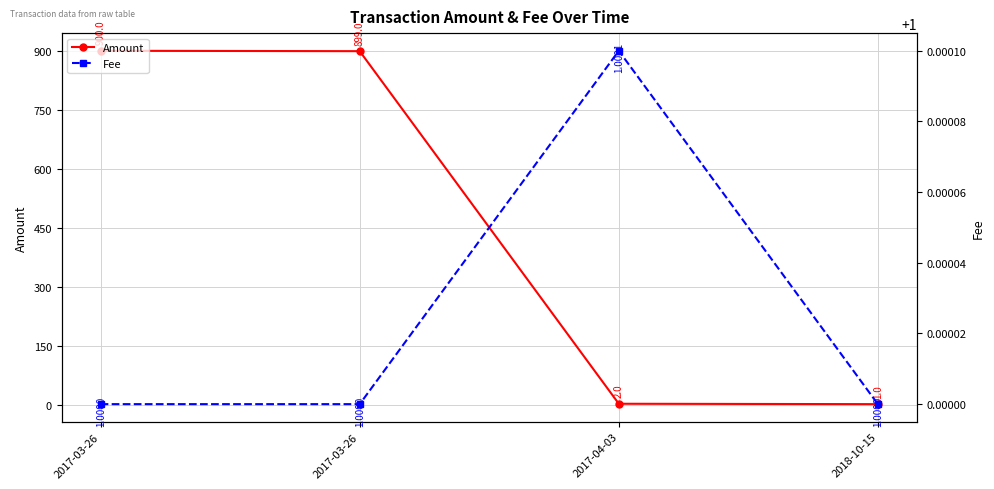

True or false: Fee has a value of 1.8 at 2017-03-26.

False